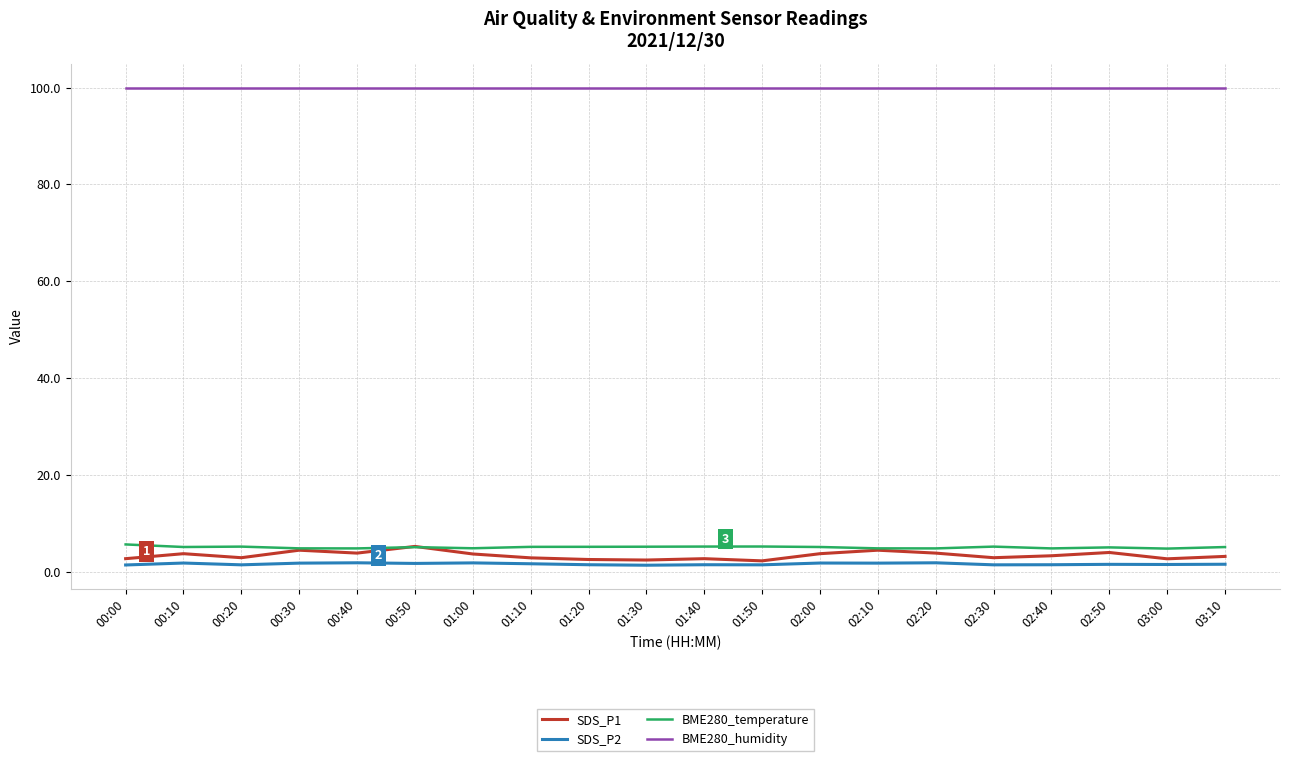

Which series has the largest total across all categories?

BME280_humidity